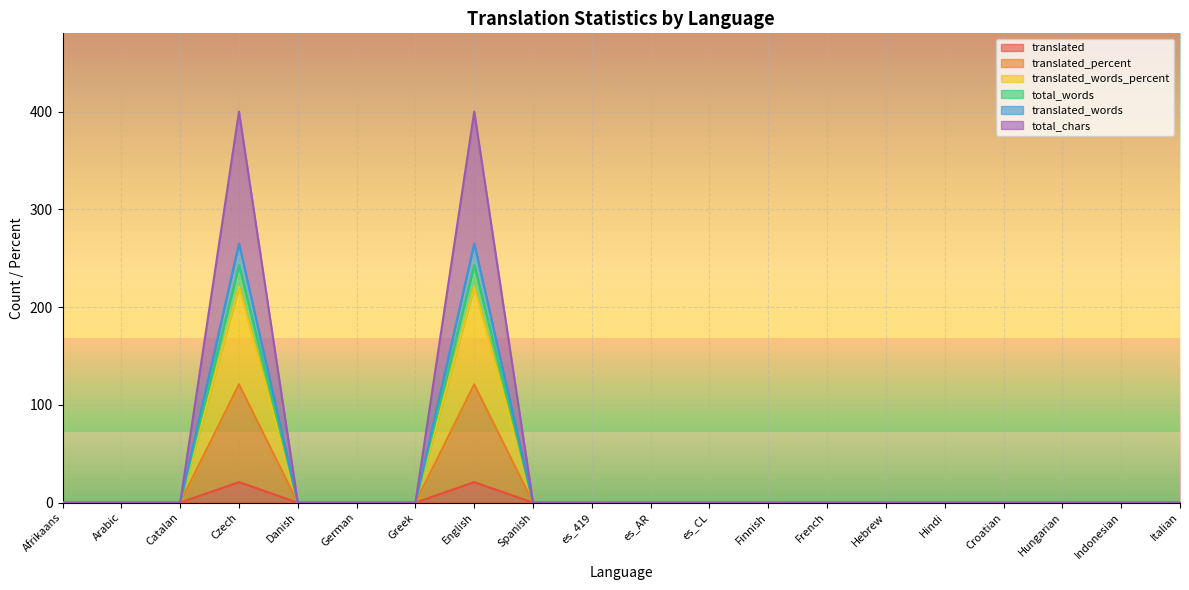

Reading right to left, what are all the values shown in this chart?

translated: 0	0	0	0	0	0	0	0	0	0	0	0	21	0	0	0	21	0	0	0
translated_percent: 0	0	0	0	0	0	0	0	0	0	0	0	121	0	0	0	121	0	0	0
translated_words_percent: 0	0	0	0	0	0	0	0	0	0	0	0	221	0	0	0	221	0	0	0
total_words: 0	0	0	0	0	0	0	0	0	0	0	0	243	0	0	0	243	0	0	0
translated_words: 0	0	0	0	0	0	0	0	0	0	0	0	265	0	0	0	265	0	0	0
total_chars: 0	0	0	0	0	0	0	0	0	0	0	0	400	0	0	0	400	0	0	0